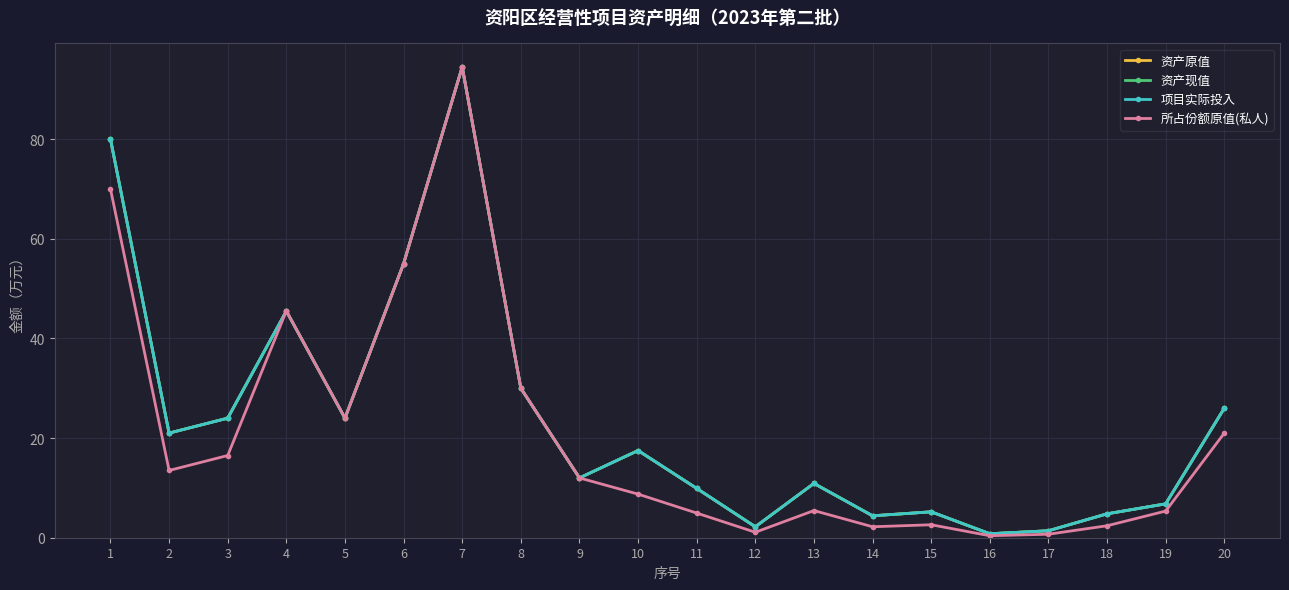

True or false: 资产原值 and 所占份额原值(私人) intersect in this chart.

False